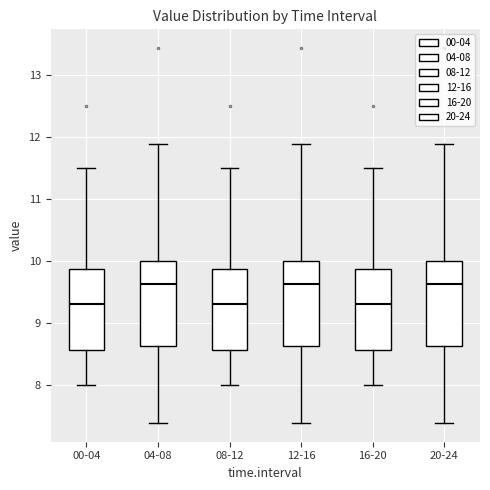

Reading left to right, transcribe this box plot: for each box, give where its median line is, the range the box spans, and where its two whiskers end, as read against the y-axis. The values are not printed on the chart, so give them approximately, as read against the axis.

00-04: median 9.3, box 8.6 to 9.9, whiskers 8.0 to 11.5
04-08: median 9.6, box 8.6 to 10.0, whiskers 7.4 to 11.9
08-12: median 9.3, box 8.6 to 9.9, whiskers 8.0 to 11.5
12-16: median 9.6, box 8.6 to 10.0, whiskers 7.4 to 11.9
16-20: median 9.3, box 8.6 to 9.9, whiskers 8.0 to 11.5
20-24: median 9.6, box 8.6 to 10.0, whiskers 7.4 to 11.9